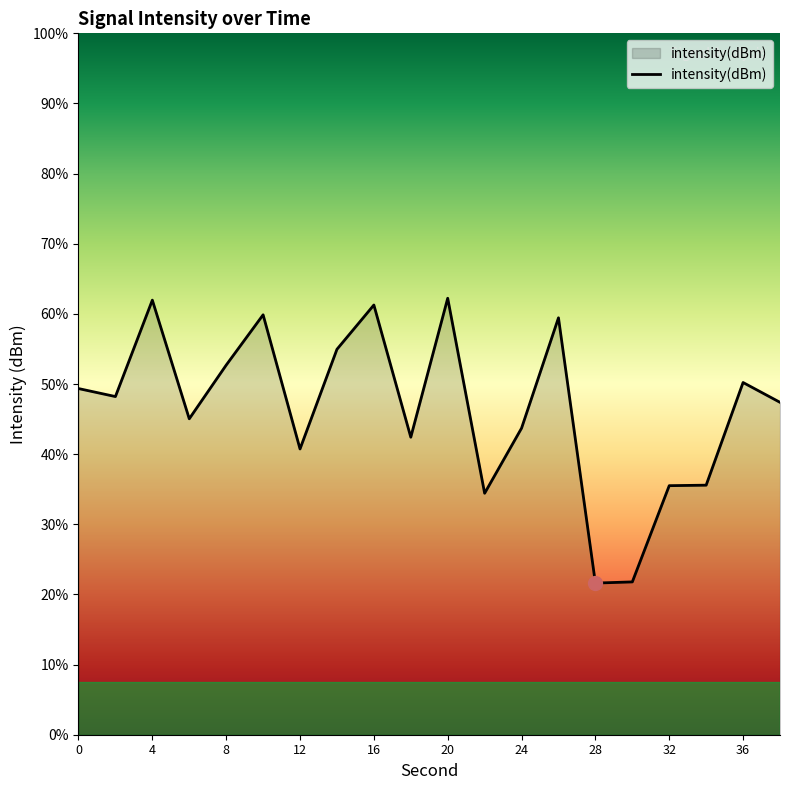

What is the value of the 6th point from the left?

-126.1